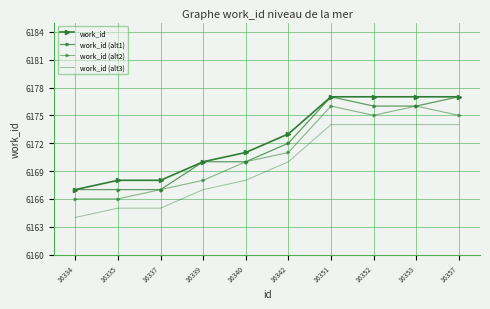

The value of work_id (alt2) at 16352 is 8985. True or false?

False